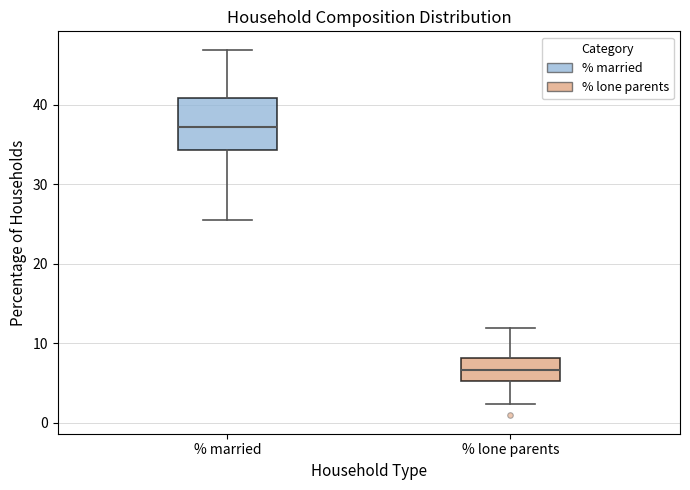

Comparing the boxes themselves (not the whiskers), which one is the tallest?

% married